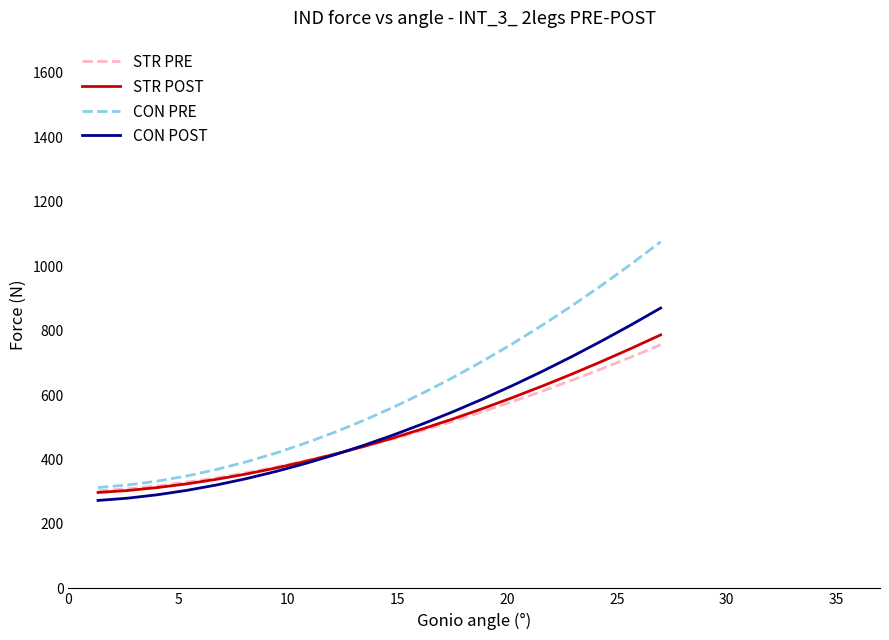

Which series has the largest total across all categories?

CON PRE